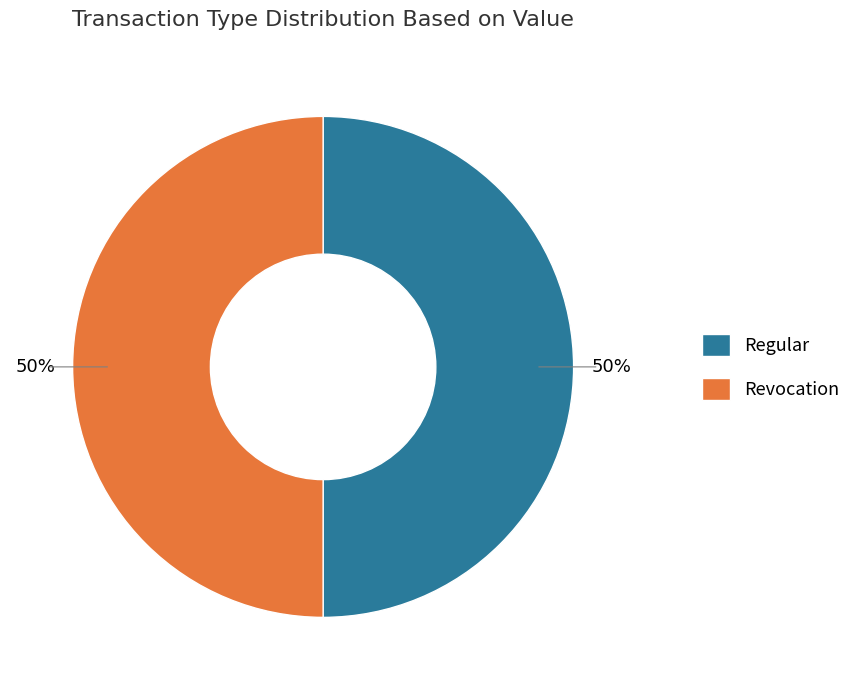

True or false: Regular accounts for 99% of the total.

False